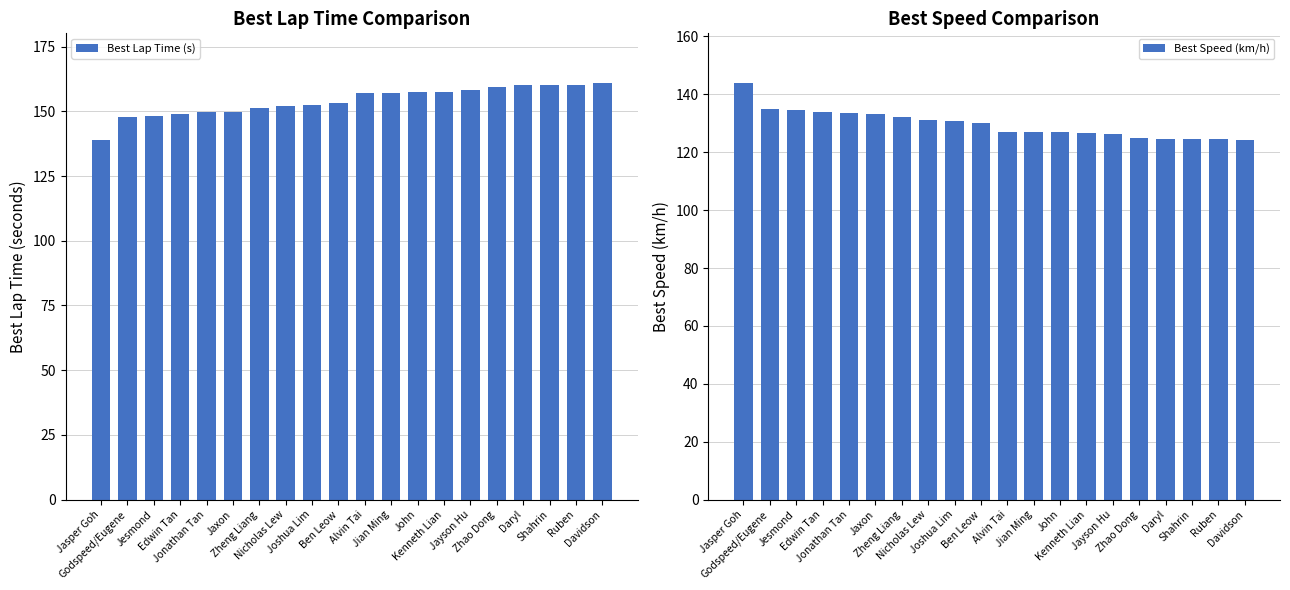

The Best Lap Time (s) series shows 160.8 at Davidson. True or false?

True